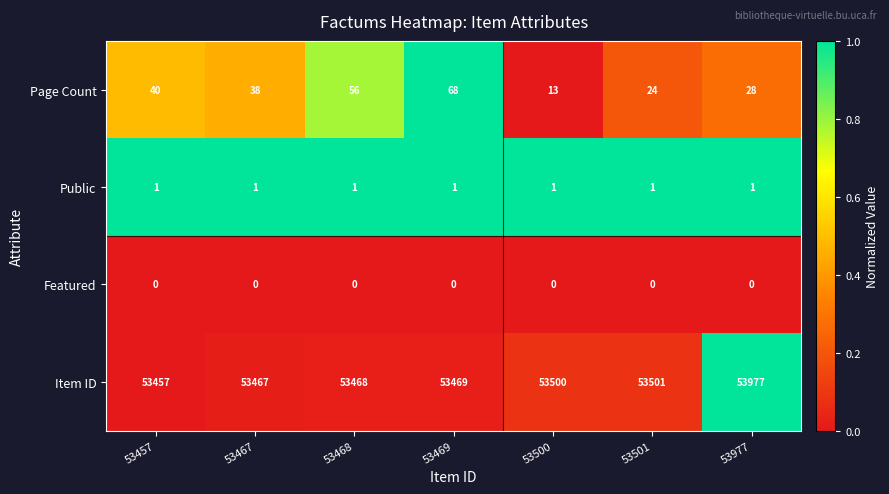

The value of Public at 53501 is 0. True or false?

False